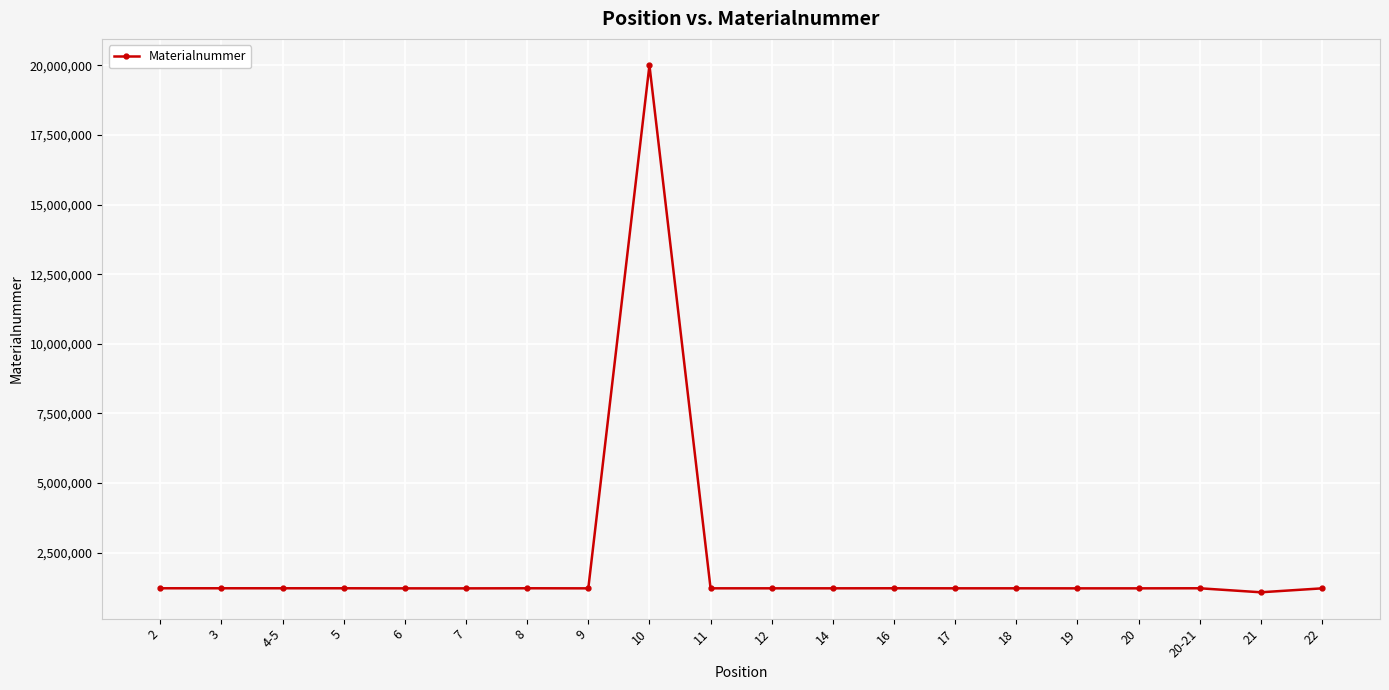

What is the minimum value shown in the chart?

1081078